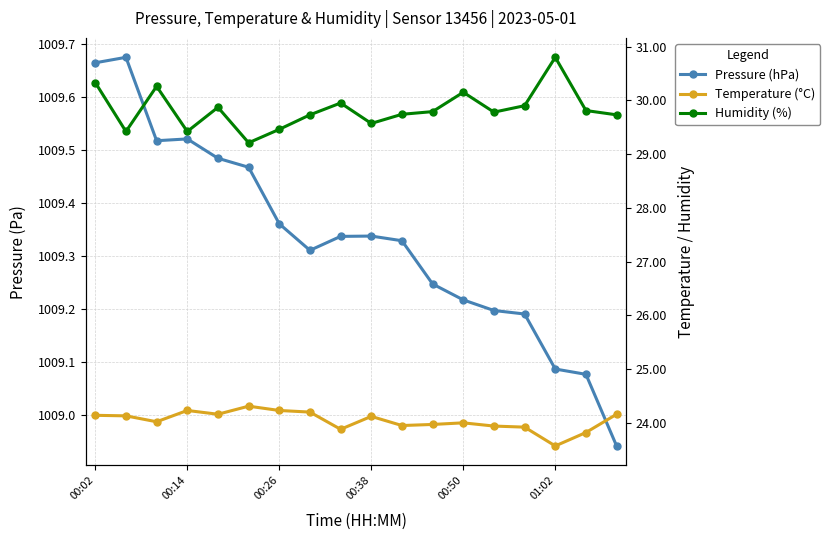

At 13, list the series in order from largest to smallest.

Pressure (hPa), Humidity (%), Temperature (°C)